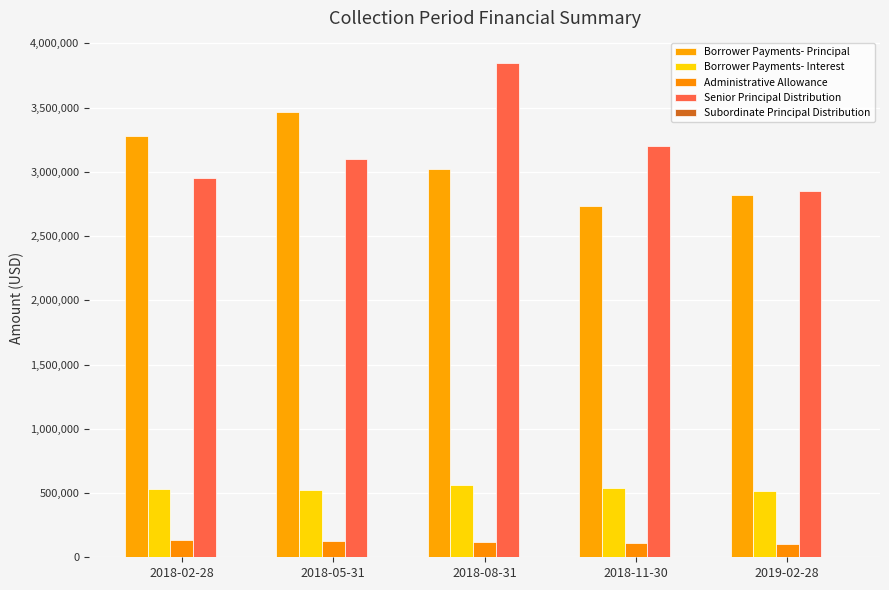

List the series in order of their peak value, highest first.

Senior Principal Distribution, Borrower Payments- Principal, Borrower Payments- Interest, Administrative Allowance